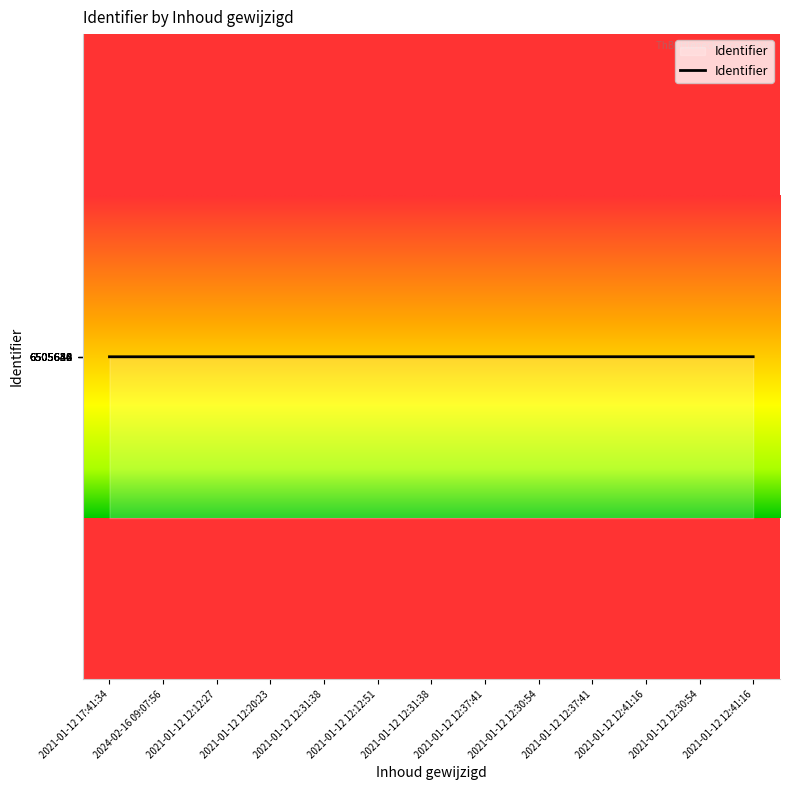

What is the average value?

6505638